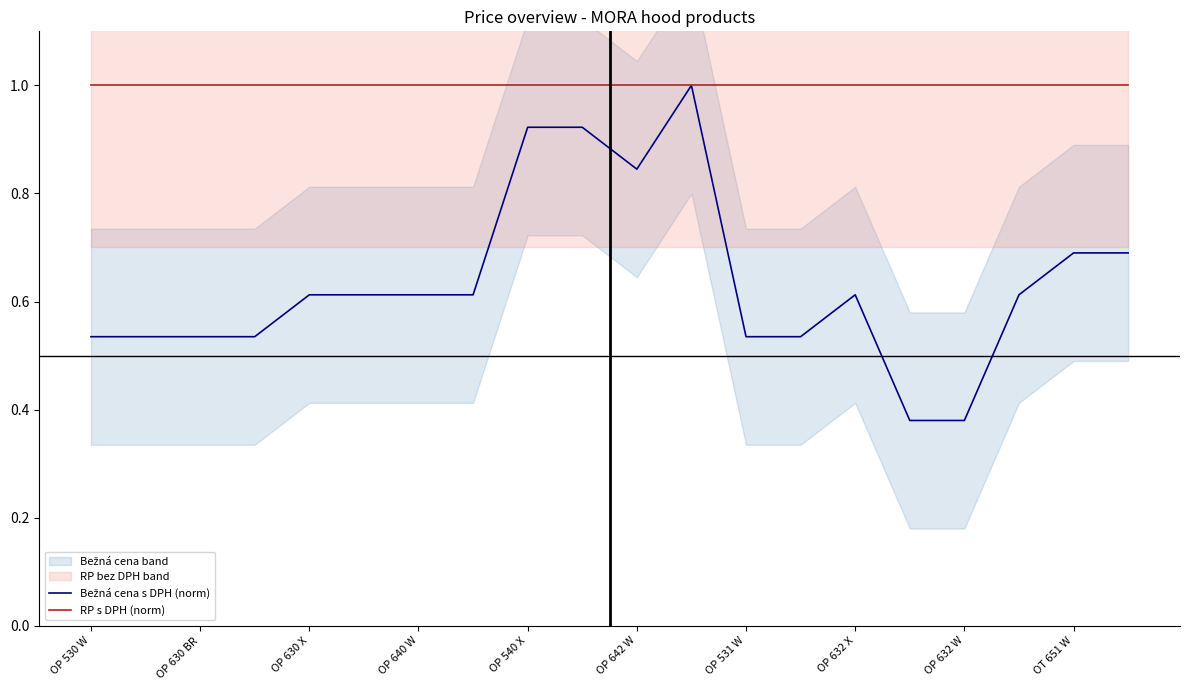

Which series has the largest range (max minus min)?

Bežná cena s DPH (norm)